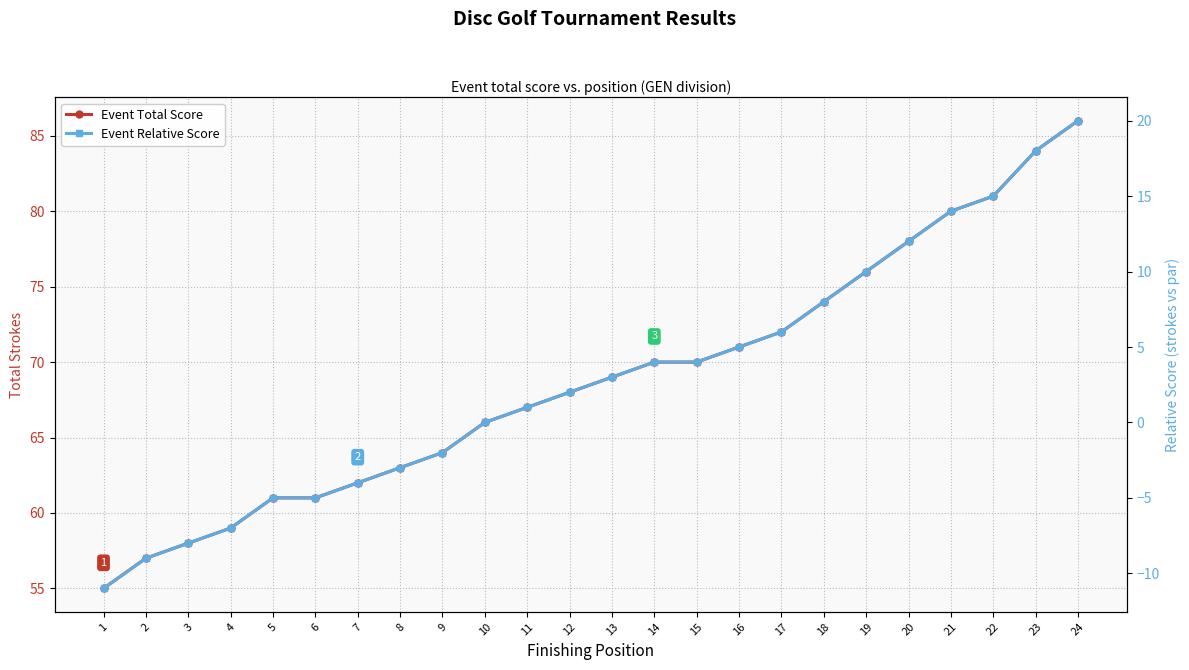

What is the minimum value for Event Total Score?

55